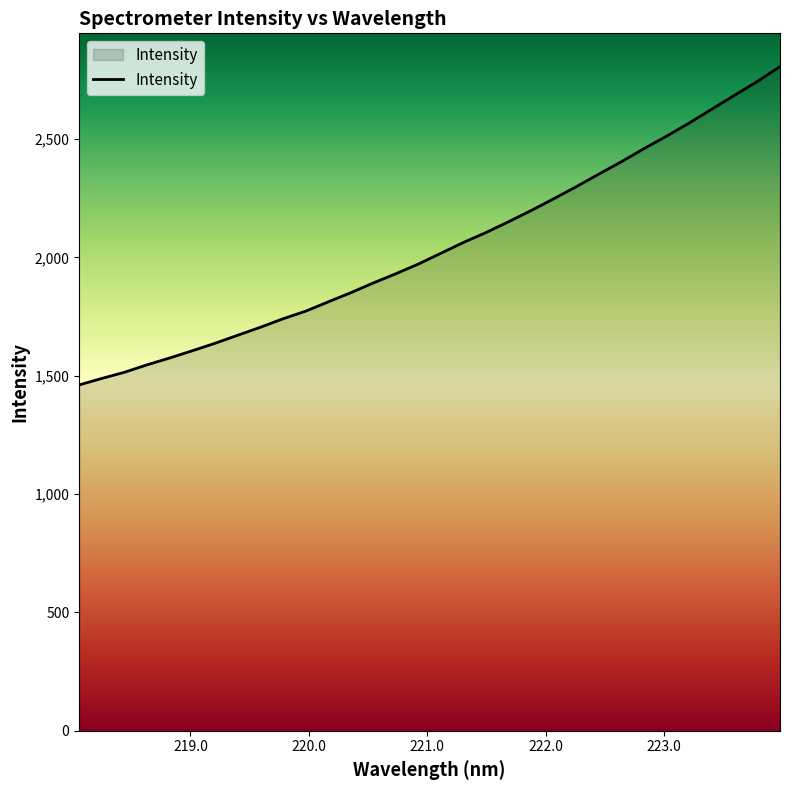

What is the minimum value shown in the chart?

1461.5